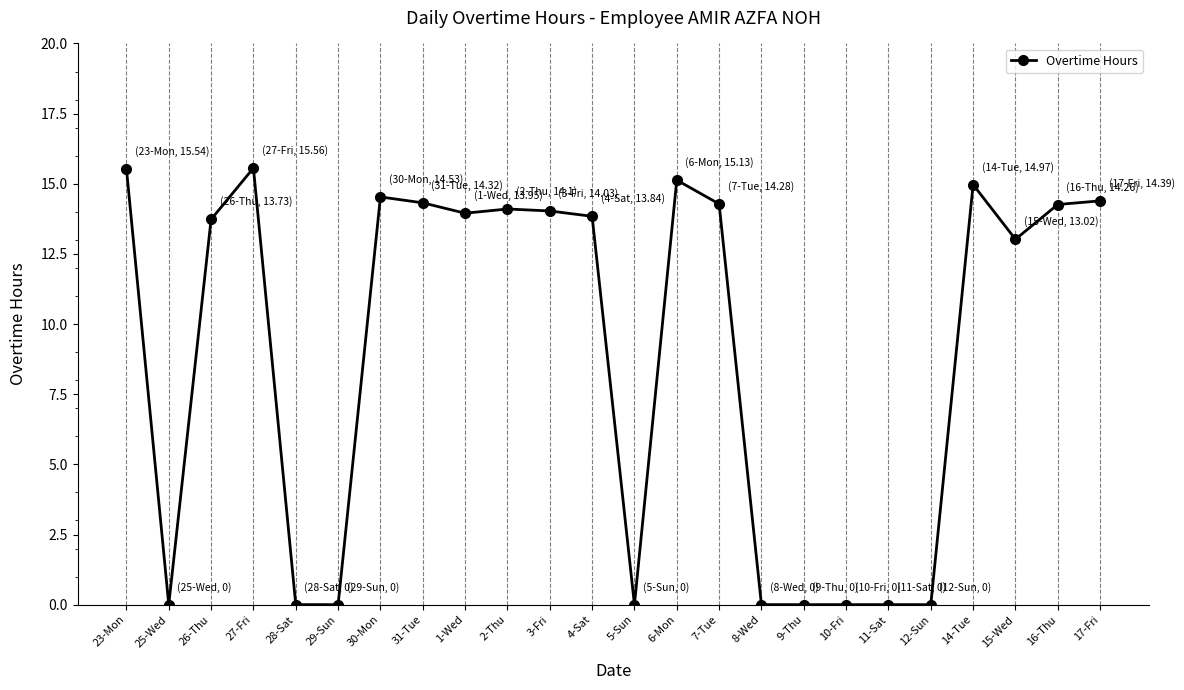

Where is the first local minimum?

25-Wed